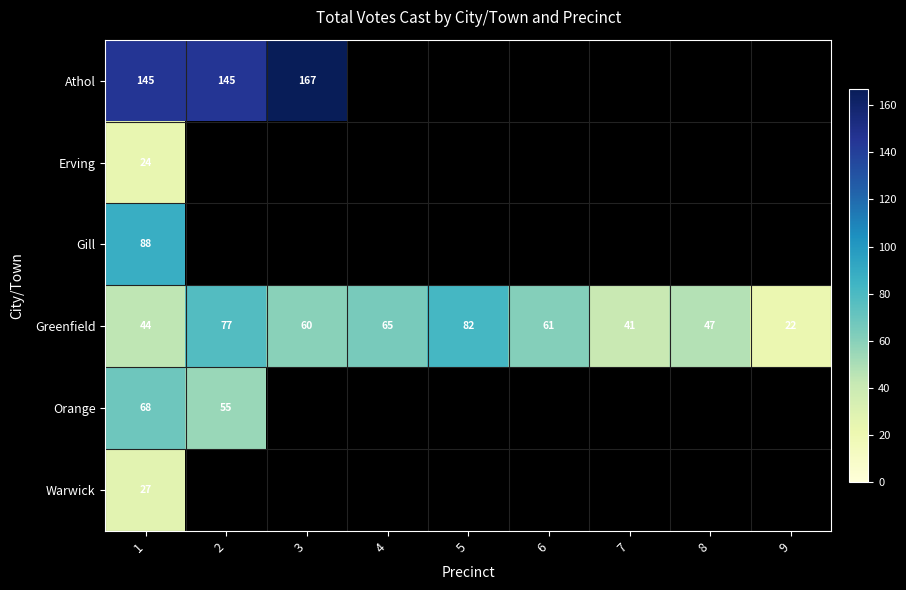

The value of Greenfield at 8 is 47. True or false?

True